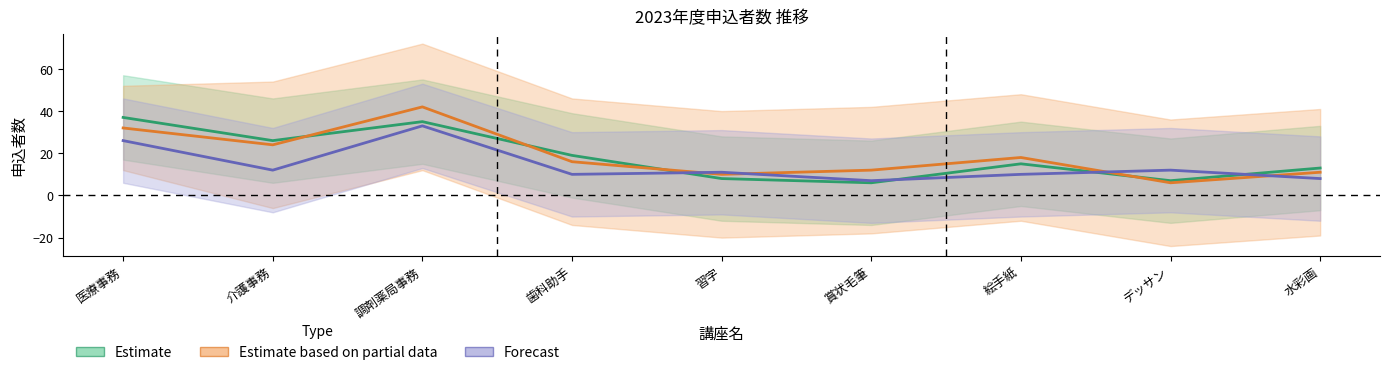

What is the spread (max minus min) of values at 調剤薬局事務?

9